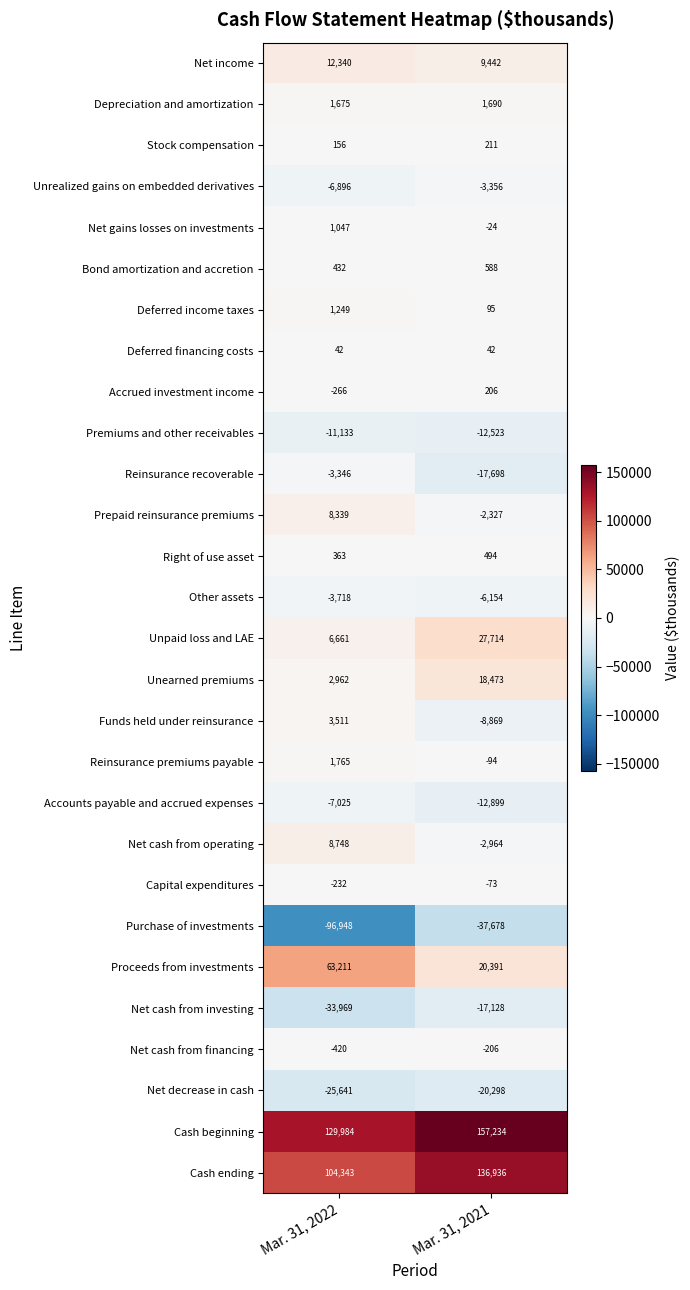

Read the Other assets value at Mar. 31, 2021.

-6154